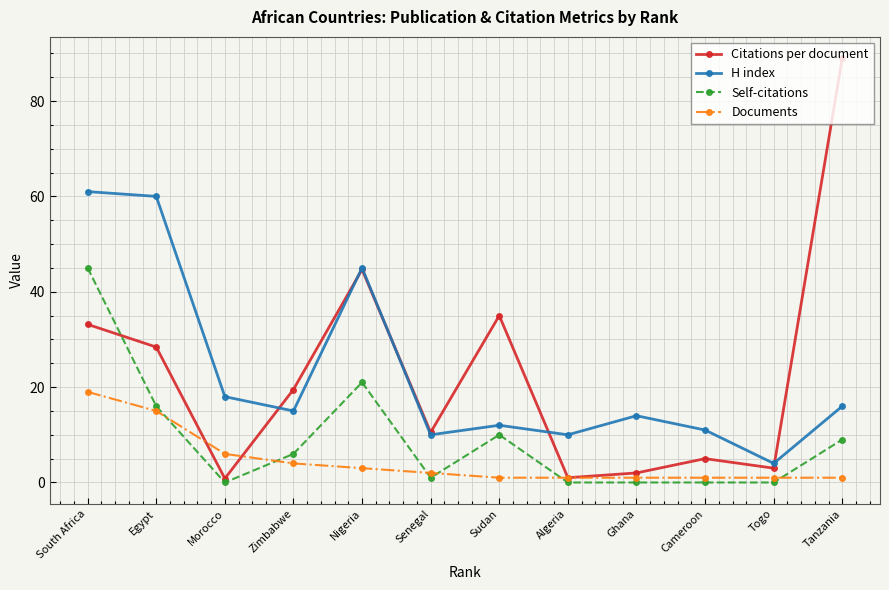

What is the maximum value for Documents?

19.0